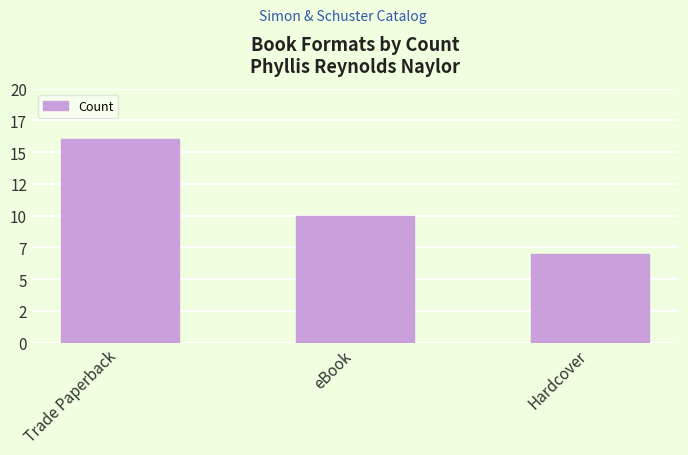

Which label corresponds to the largest value in the chart?

Trade Paperback